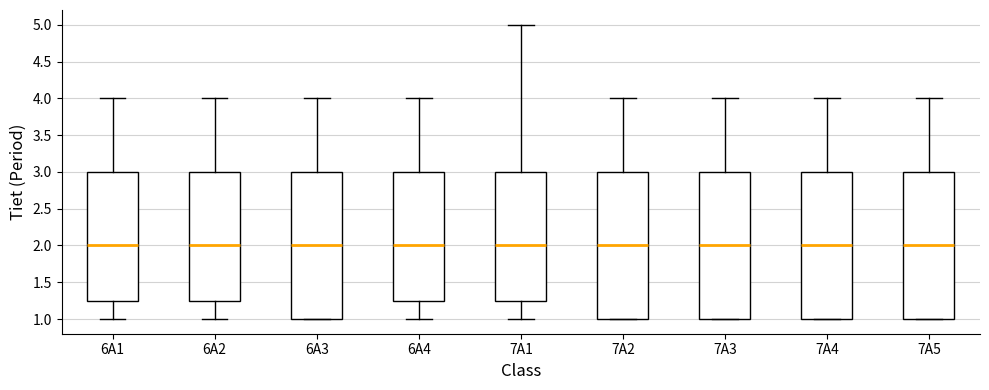

Where is the upper edge of the box for 7A1 on the y-axis? The values are not printed on the chart, so give them approximately, as read against the axis.

3.00